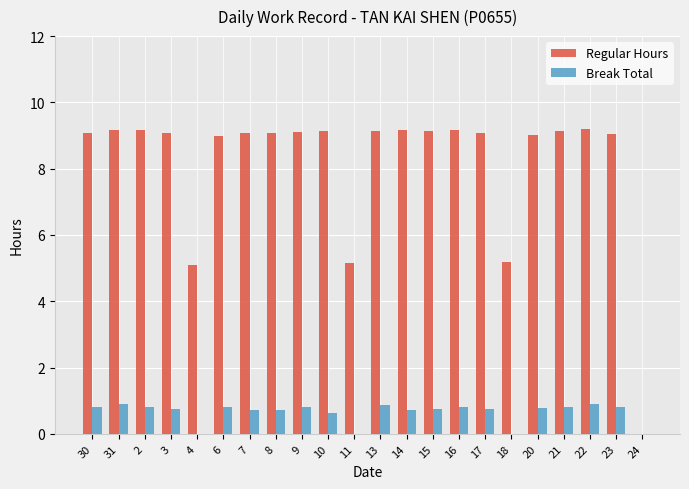

How many positive values does the Regular Hours series have?

21